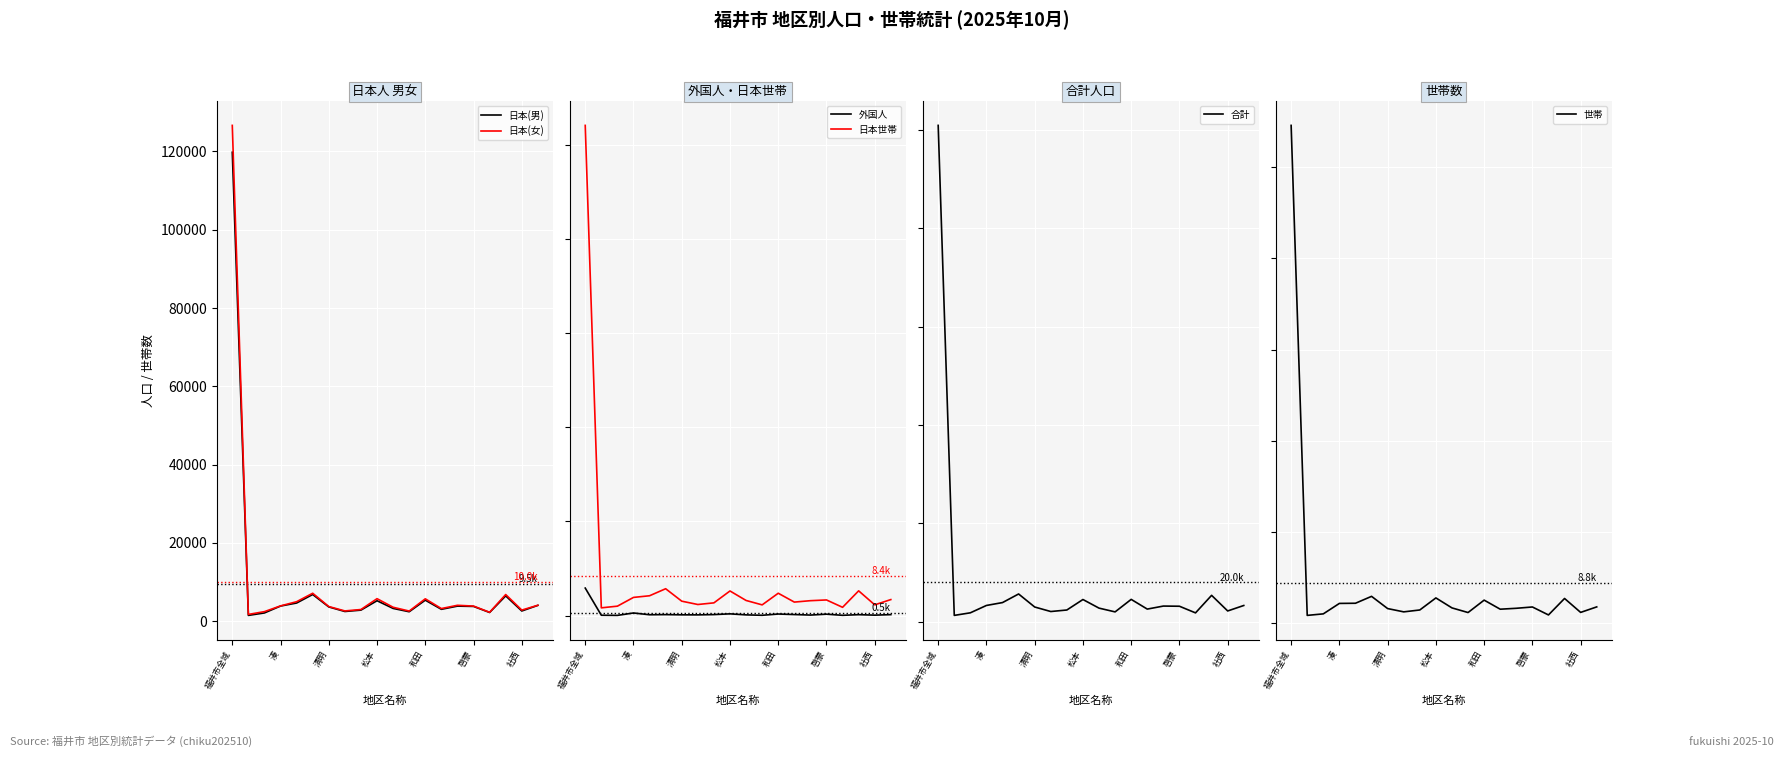

How many series are shown in this chart?

6